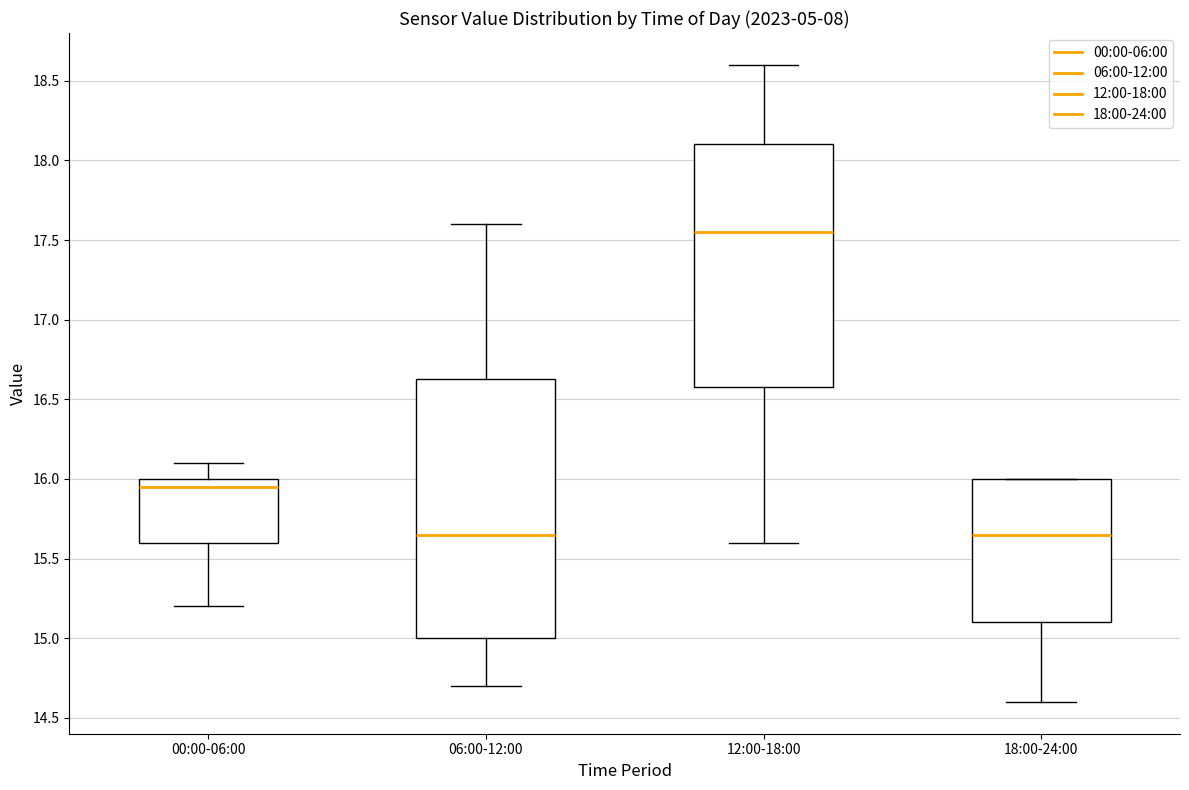

Reading left to right, transcribe this box plot: for each box, give where its median line is, the range the box spans, and where its two whiskers end, as read against the y-axis. The values are not printed on the chart, so give them approximately, as read against the axis.

00:00-06:00: median 15.95, box 15.60 to 16.00, whiskers 15.20 to 16.10
06:00-12:00: median 15.65, box 15.00 to 16.65, whiskers 14.70 to 17.60
12:00-18:00: median 17.55, box 16.60 to 18.10, whiskers 15.60 to 18.60
18:00-24:00: median 15.65, box 15.10 to 16.00, whiskers 14.60 to 16.00